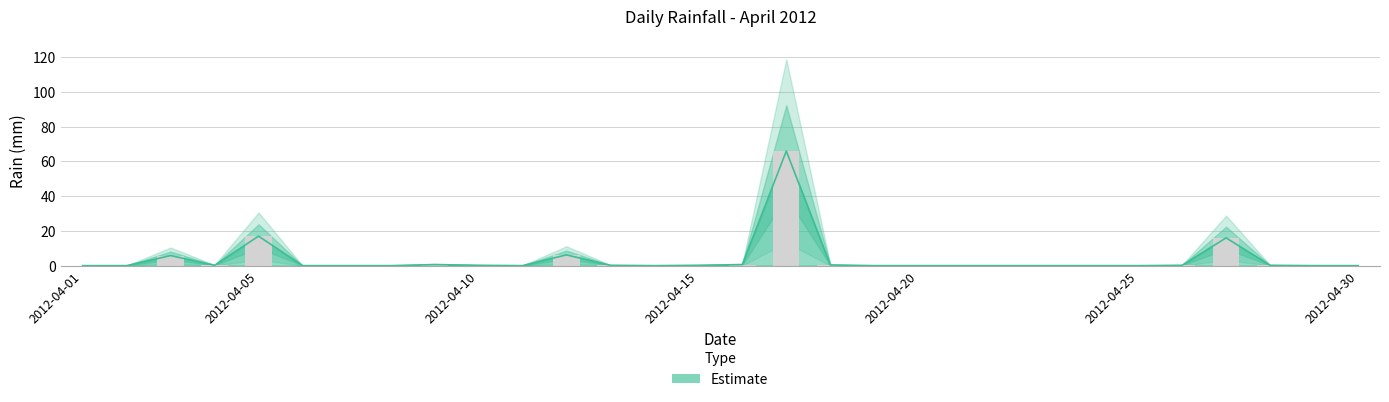

Which has a higher value, 2012-04-30 or 2012-04-28?

2012-04-28